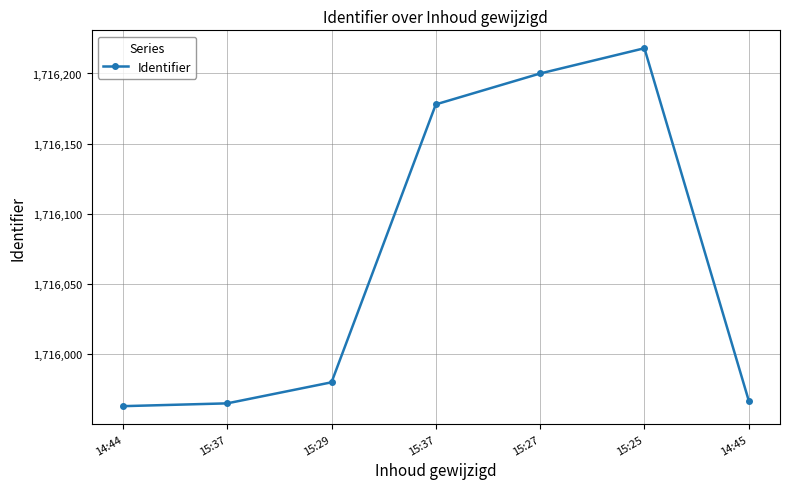

Reading left to right, transcribe all the data shown in this chart.

1715963	1715965	1715980	1716178	1716200	1716218	1715967